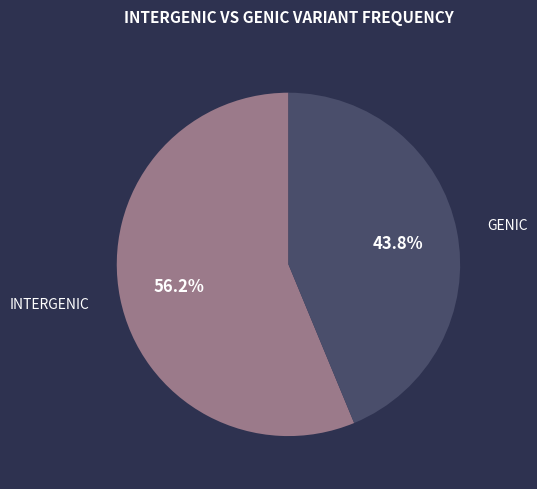

Is it true that INTERGENIC is 44% of the pie?

False